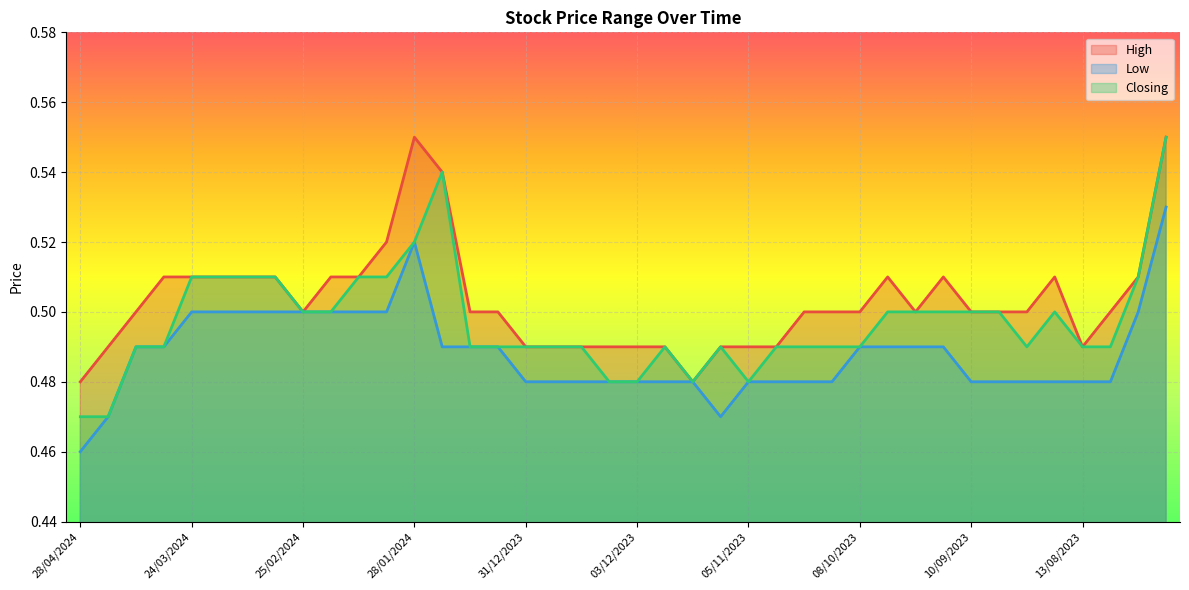

Count the Low values in the range 0 to 1.

40